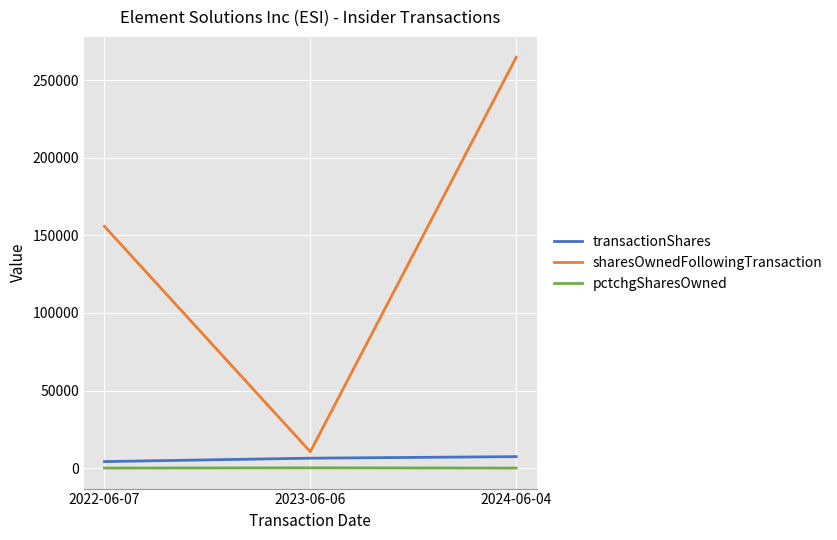

At which label is sharesOwnedFollowingTransaction closest to 137684?

2022-06-07